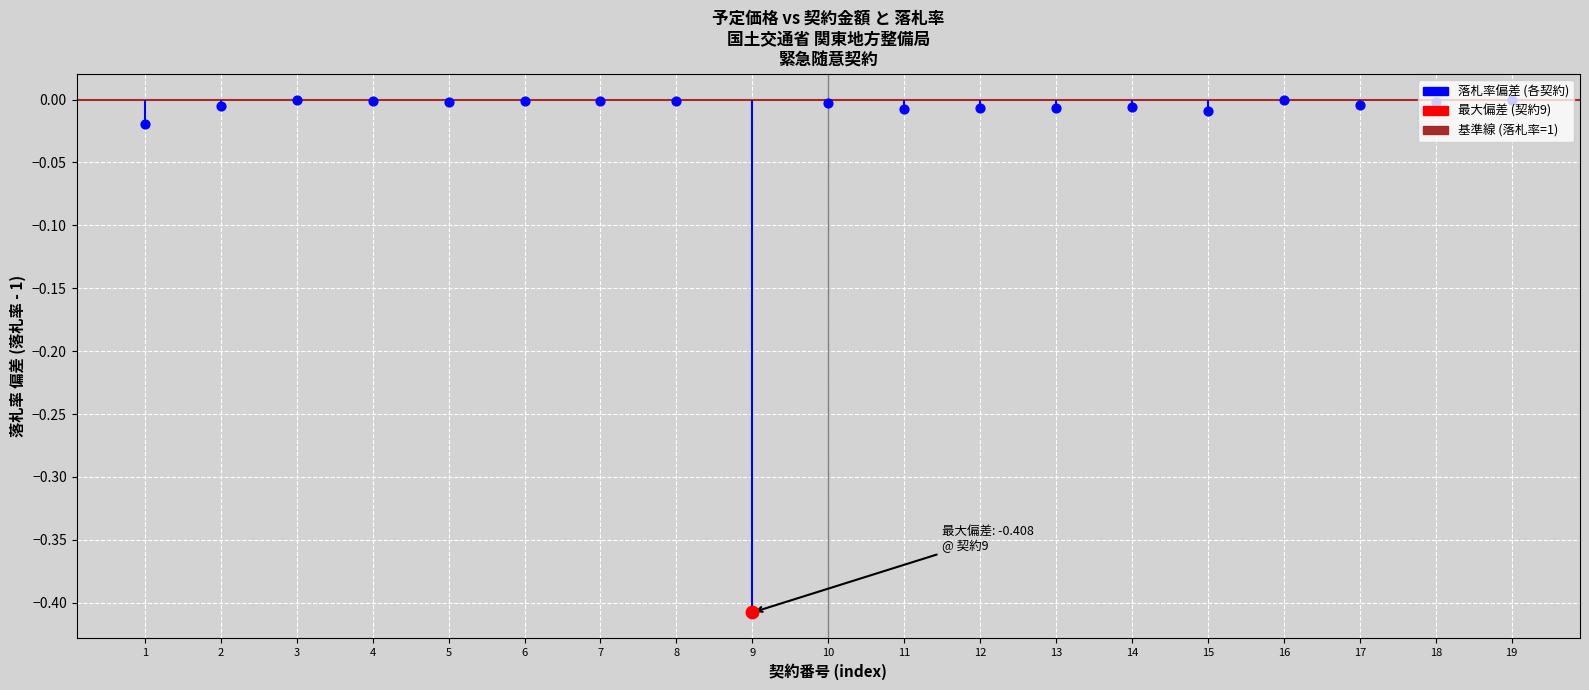

Between 19 and 18, which is larger?

19